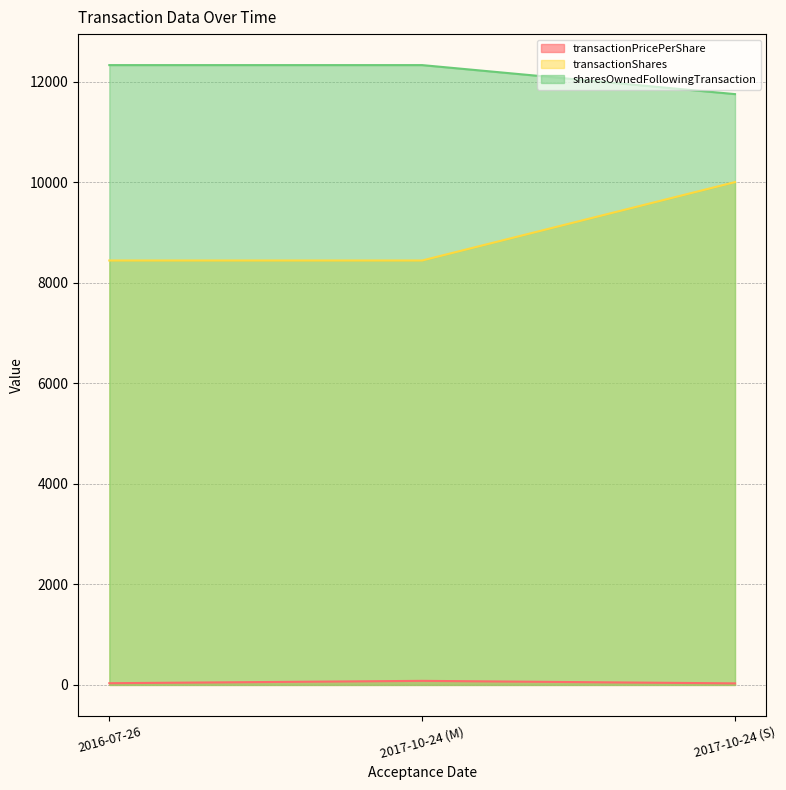

What is the difference between the second highest and minimum values in the sharesOwnedFollowingTransaction series?

577.0